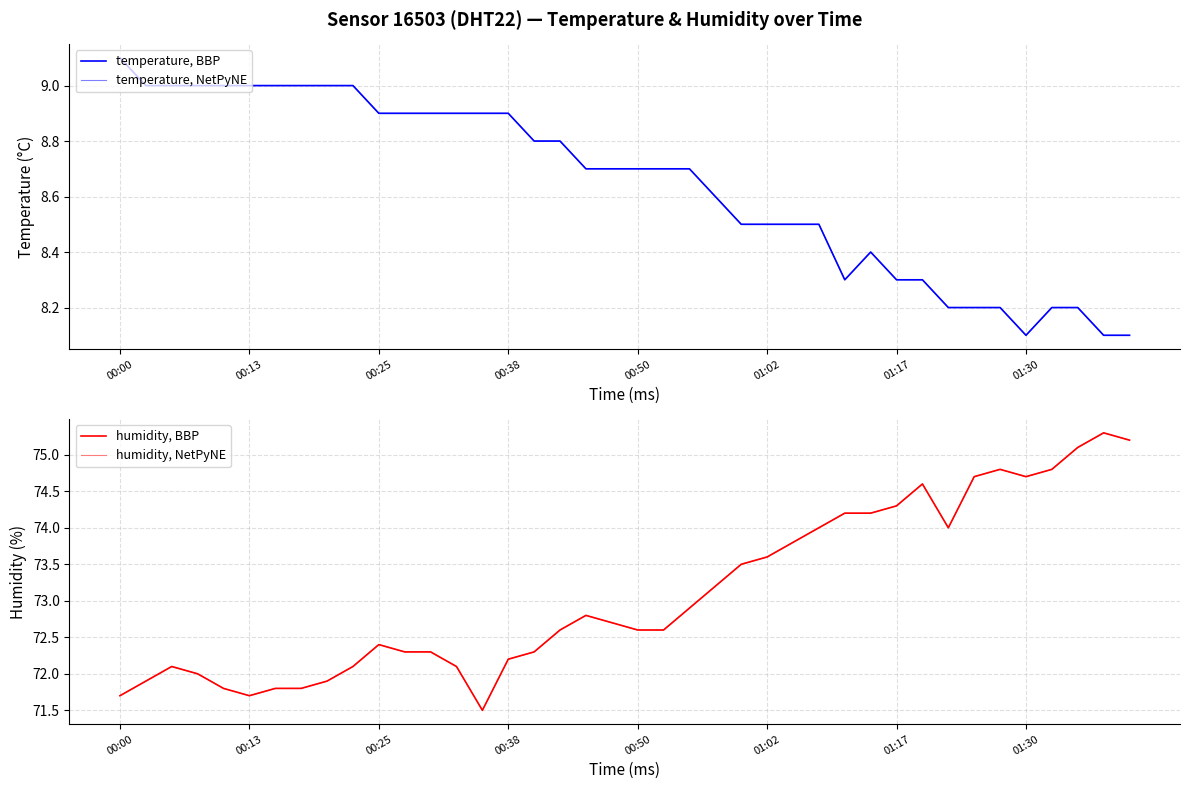

What is the sum of the humidity, BBP values at 31 and 18?

147.4